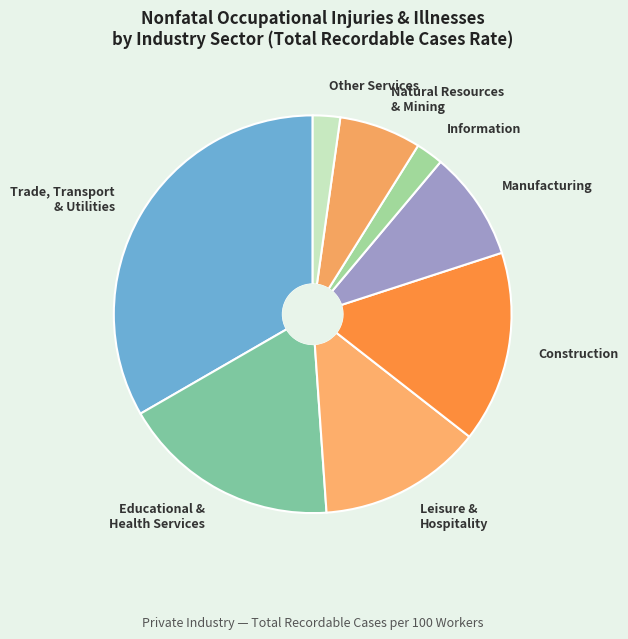

Between Educational & Health Services and Construction, which is larger?

Educational & Health Services